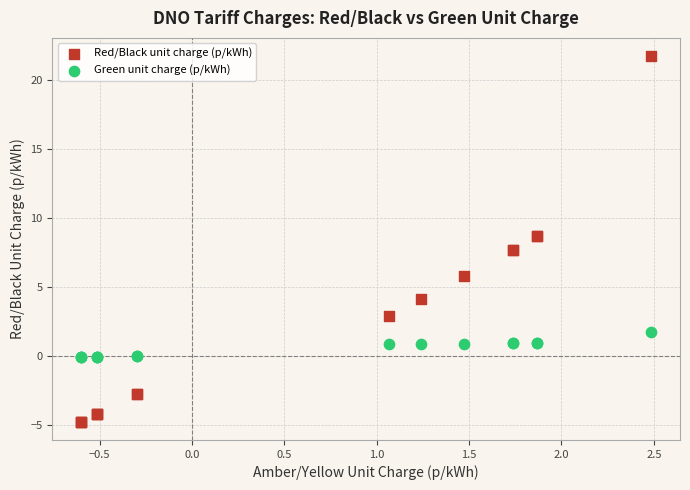

Which series has the widest spread of Y values?

Red/Black unit charge (p/kWh)